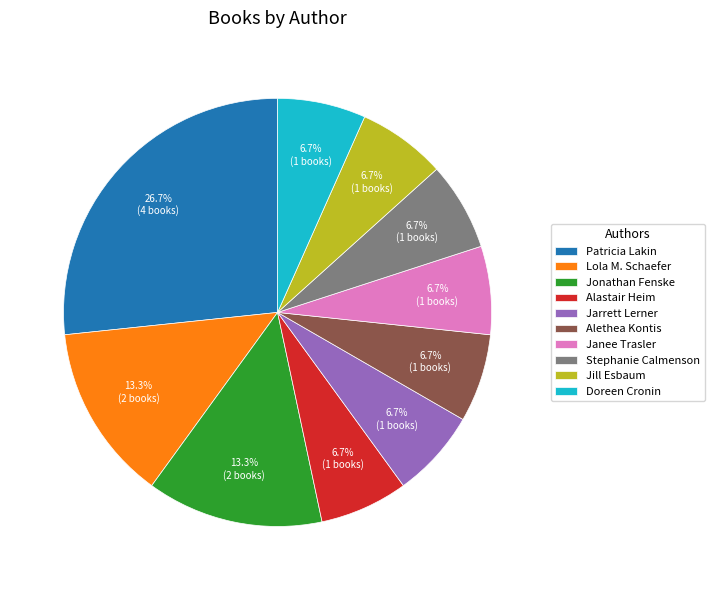

Does Doreen Cronin represent more than half of the total?

No